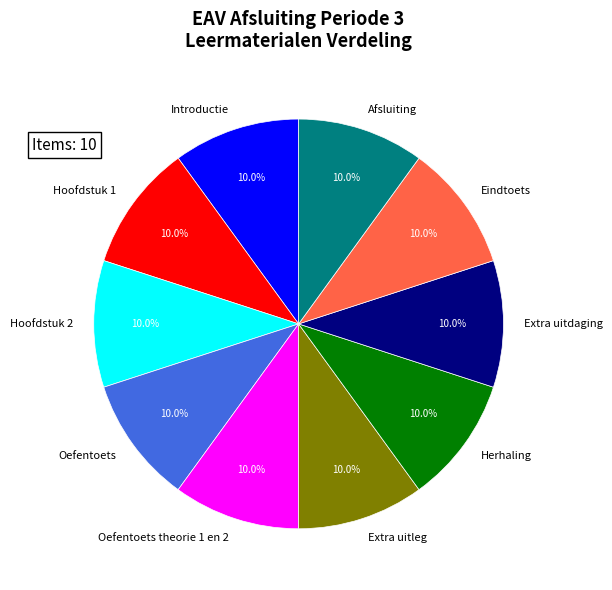

What is the ratio of the value at Herhaling to the value at Eindtoets?

1.0